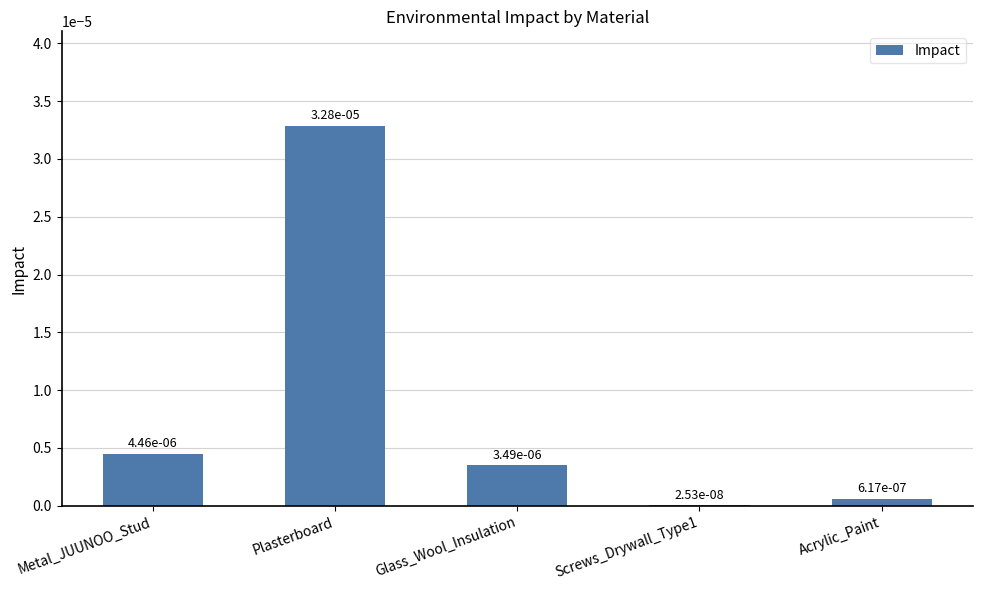

Rank the categories by value from lowest to highest.

Screws_Drywall_Type1, Acrylic_Paint, Glass_Wool_Insulation, Metal_JUUNOO_Stud, Plasterboard